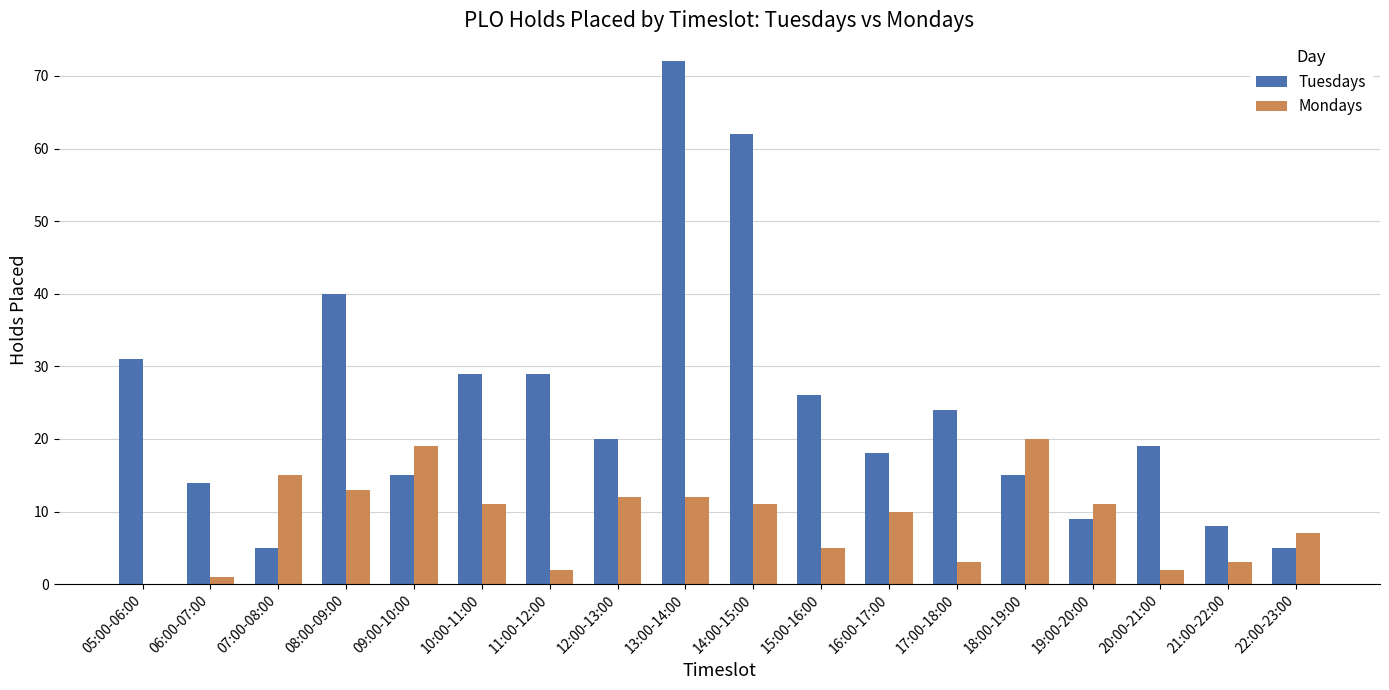

How many groups of bars are there?

18